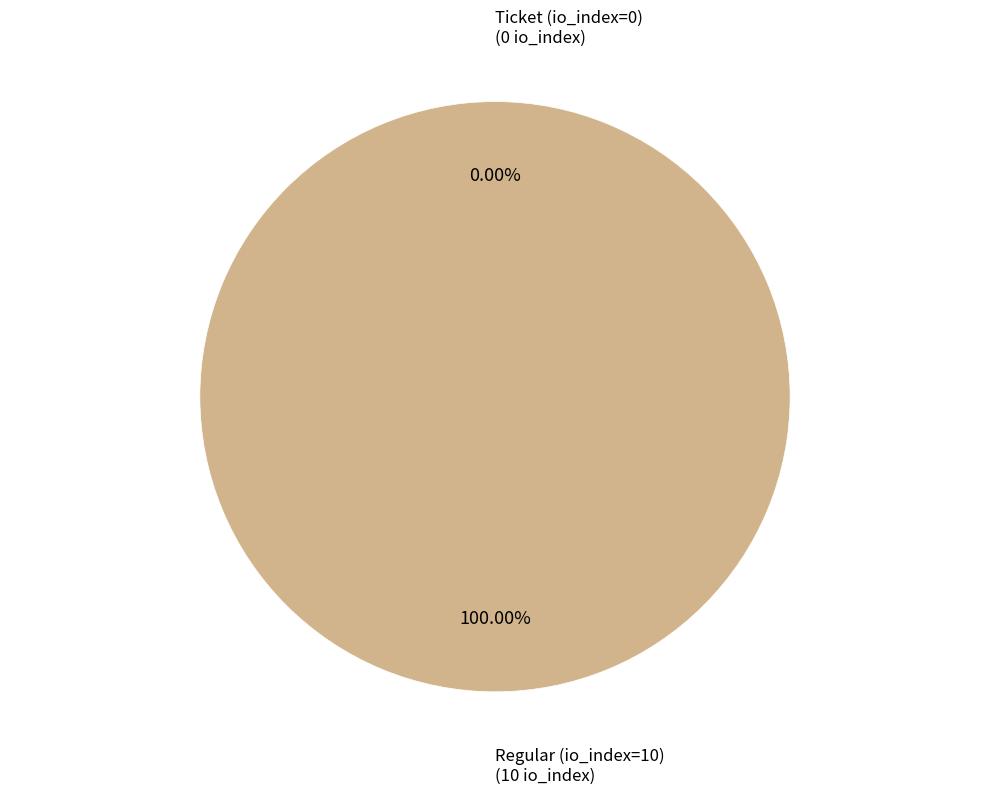

What is the largest slice in the pie chart?

Regular (io_index=10)